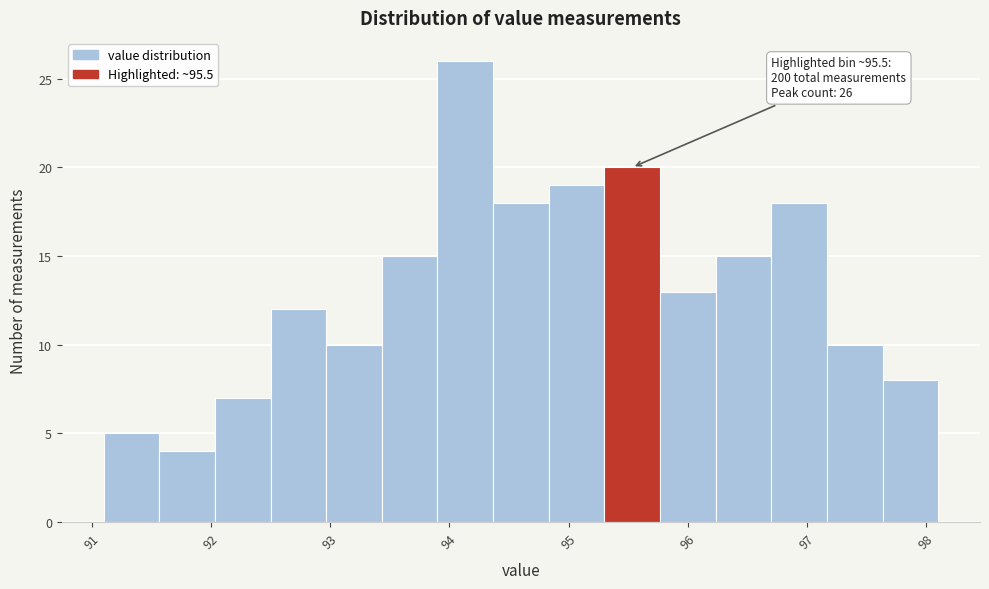

Which range on the x-axis has the tallest bar?

93.9 to 94.4